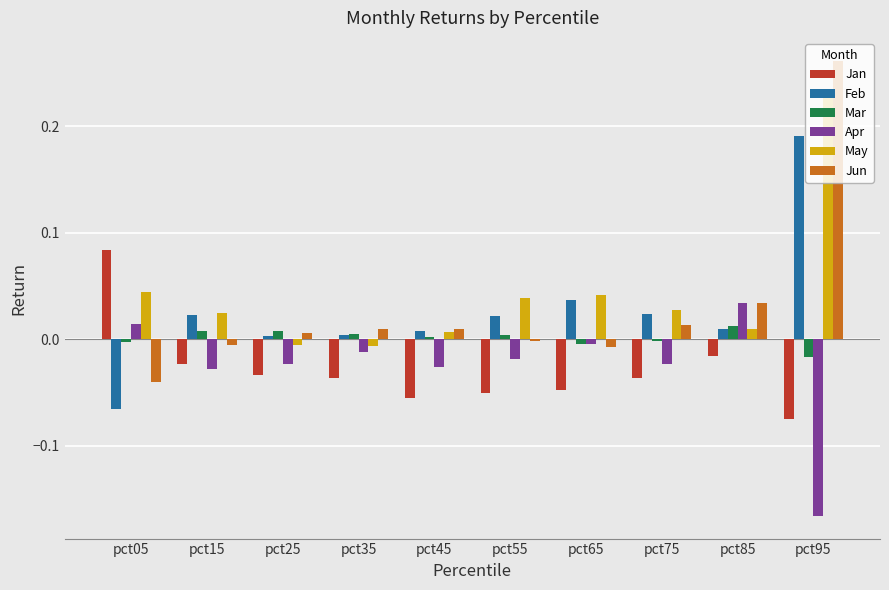

What is the total value across all series at pct95?

0.4